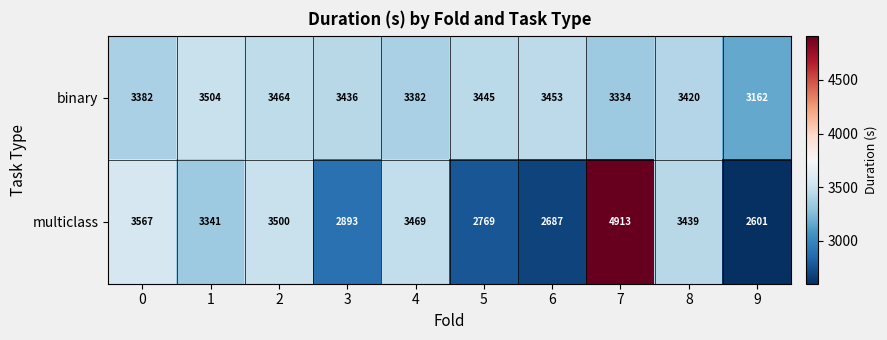

Reading left to right, what are all the values shown in this chart?

binary: 3382	3504	3464	3436	3382	3445	3453	3334	3420	3162
multiclass: 3567	3341	3500	2893	3469	2769	2687	4913	3439	2601